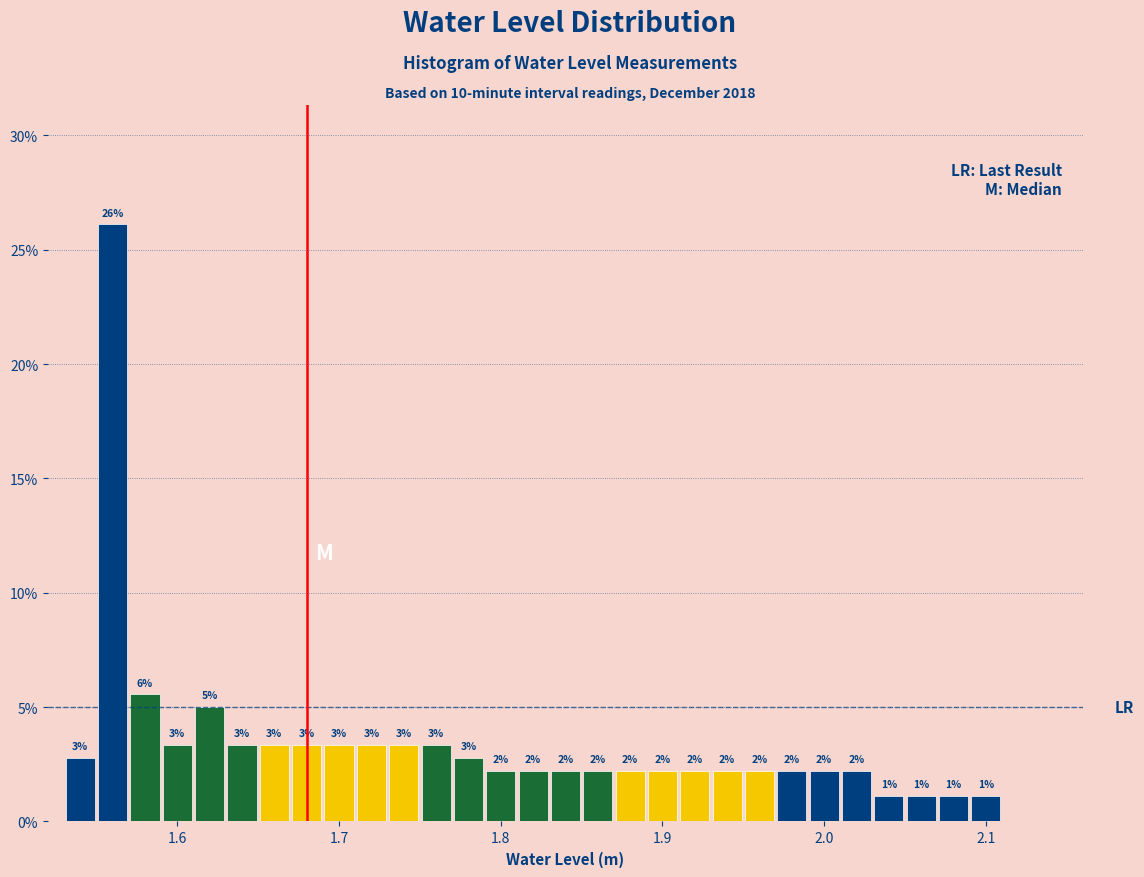

Read against the x-axis, roughly where is the centre of the tallest bar?

1.56